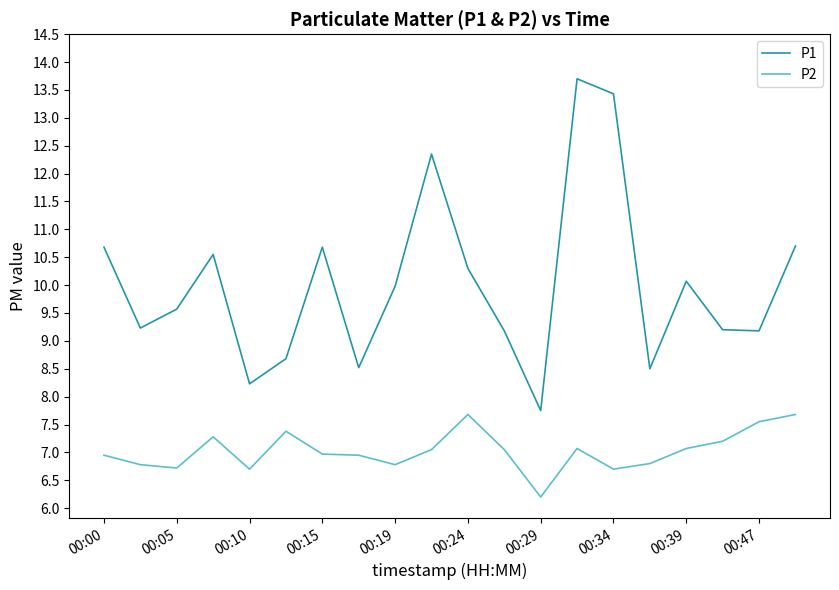

Which series has the largest total across all categories?

P1